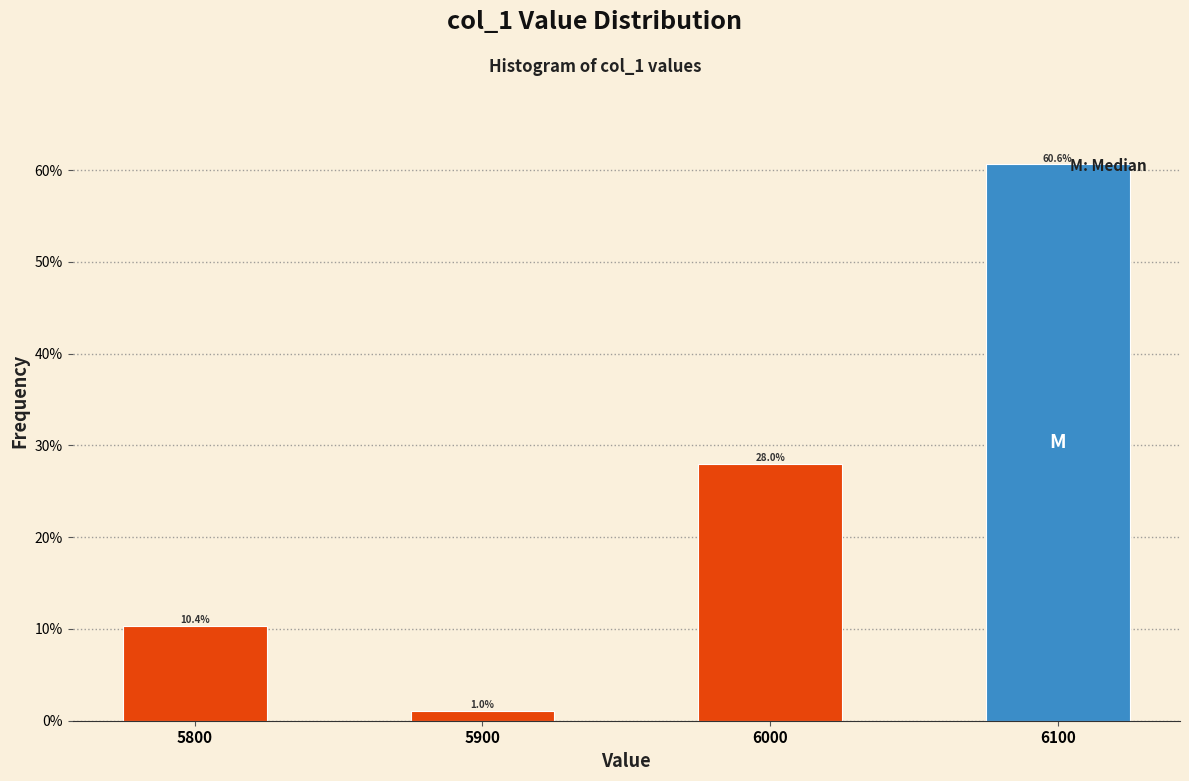

Reading right to left, what are all the values shown in this chart?

60.6	28.0	1.0	10.4